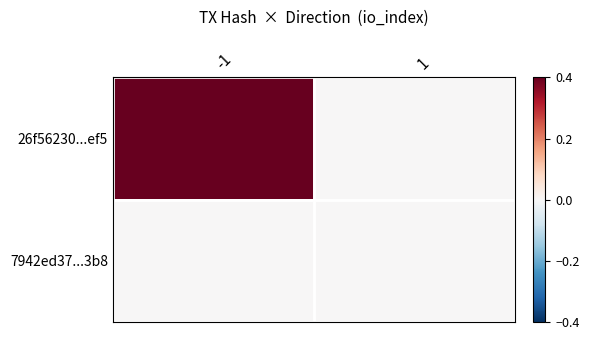

Rank the series at 1 from lowest to highest value.

26f56230...ef5, 7942ed37...3b8